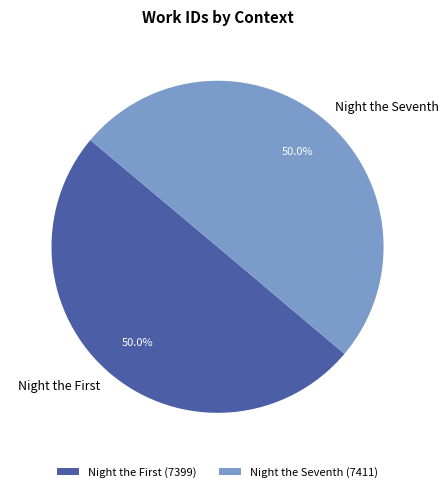

What portion of the pie excludes Night the Seventh?

50.0%